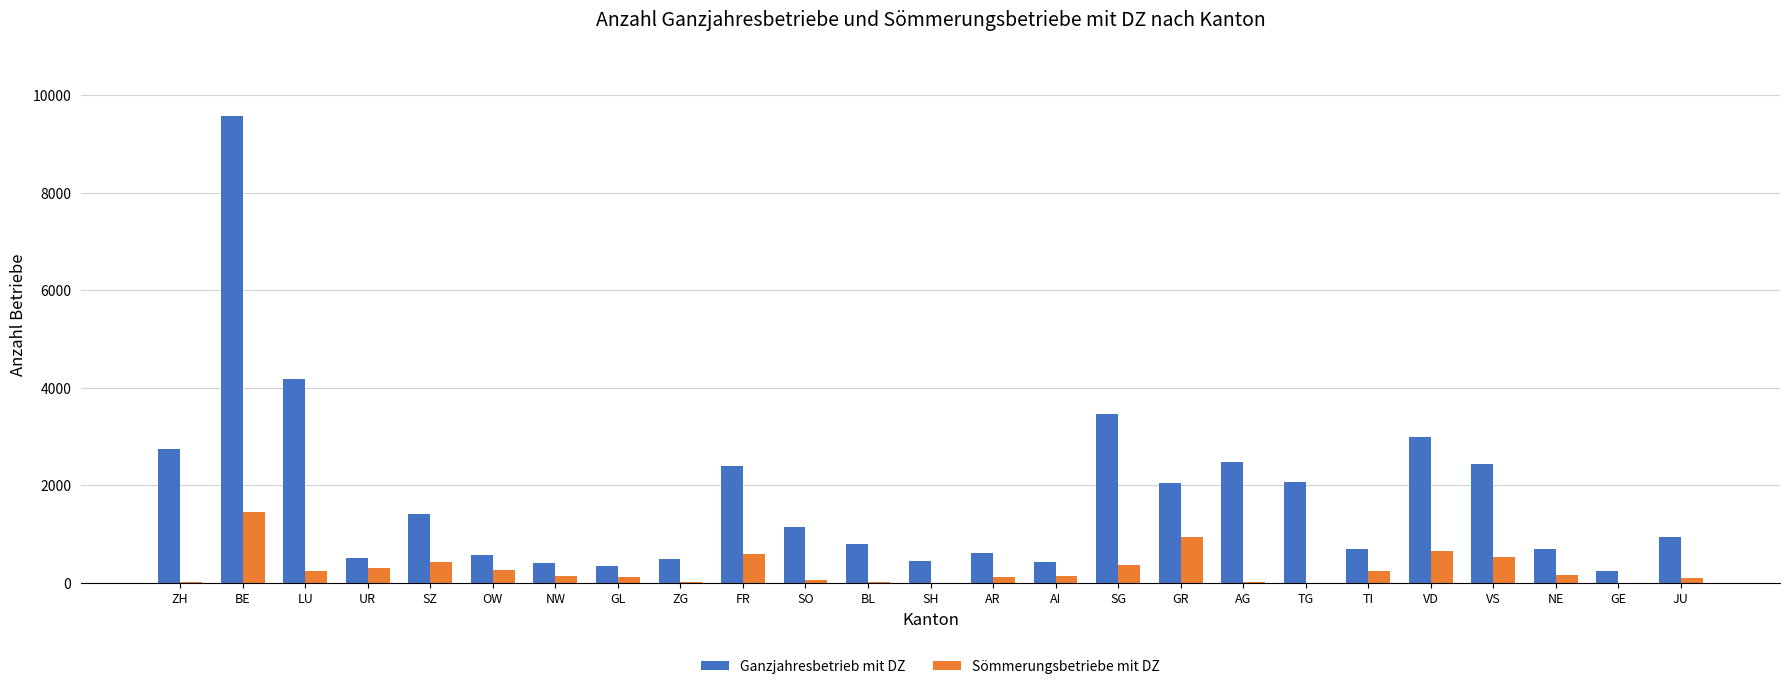

At which label does Ganzjahresbetrieb mit DZ first exceed 926?

ZH